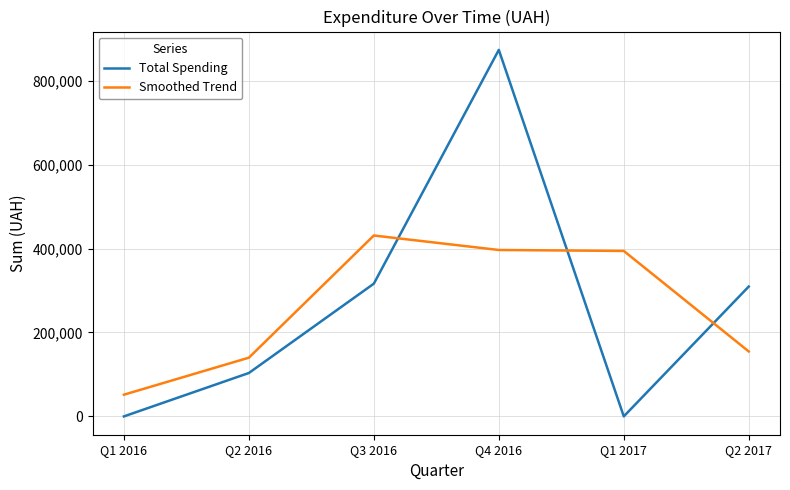

What is the sum of the Total Spending values at Q3 2016 and Q4 2016?

1189900.2